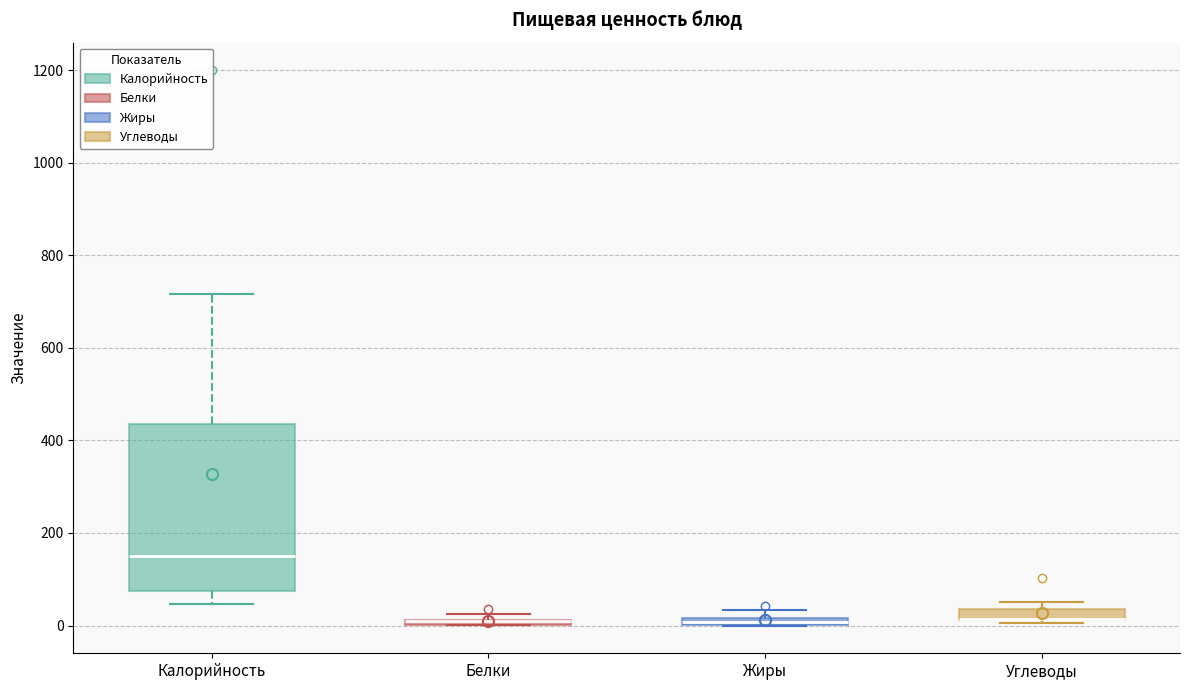

Which box is the tallest, from its lower edge to its upper edge?

Калорийность